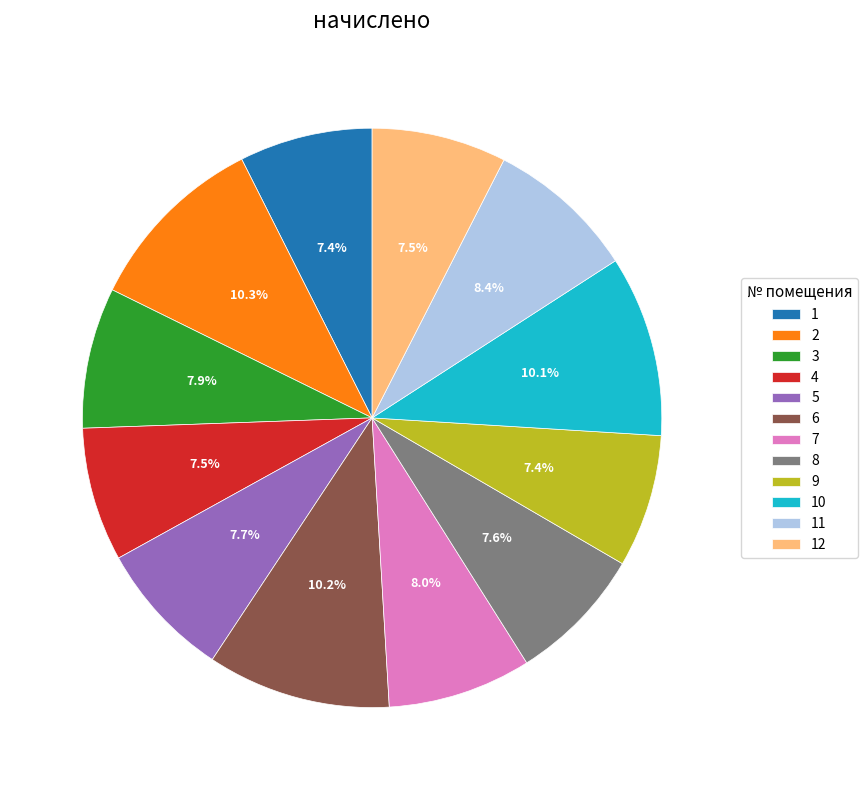

The 3 slice represents 8% of the pie. True or false?

True